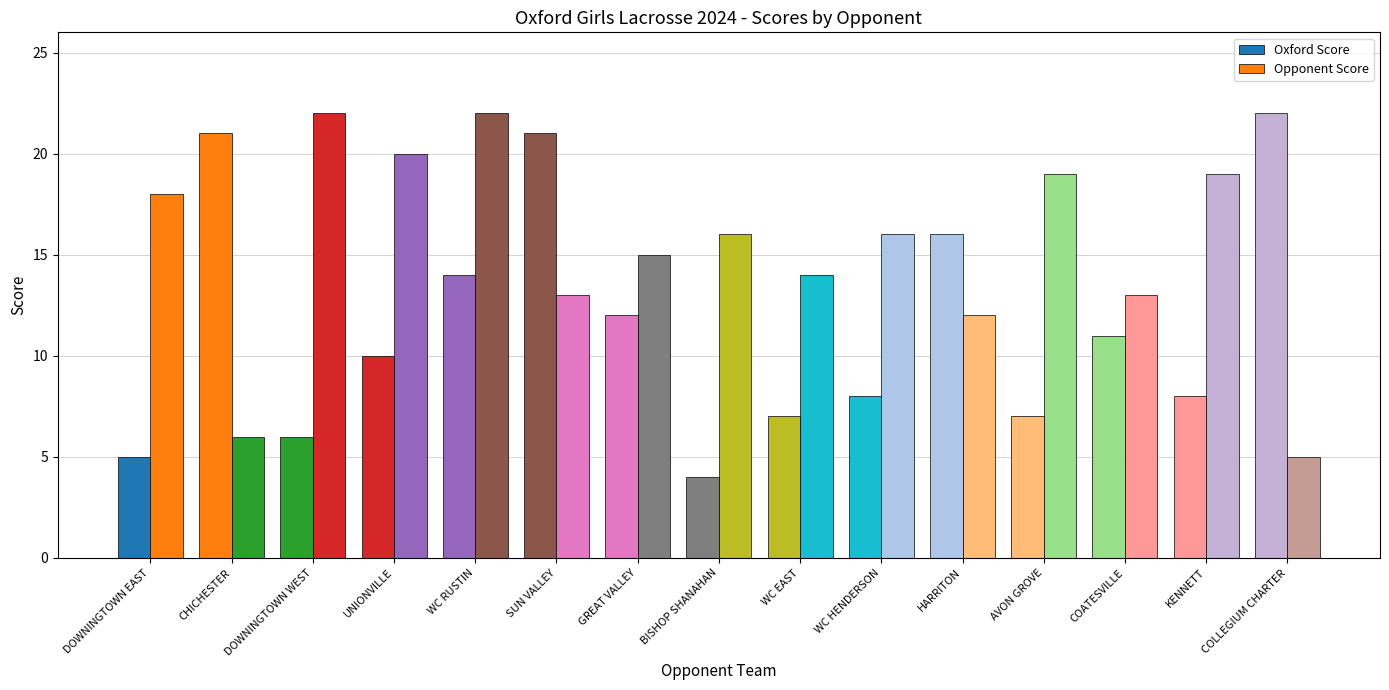

True or false: Oxford Score has a value of 10 at WC EAST.

False